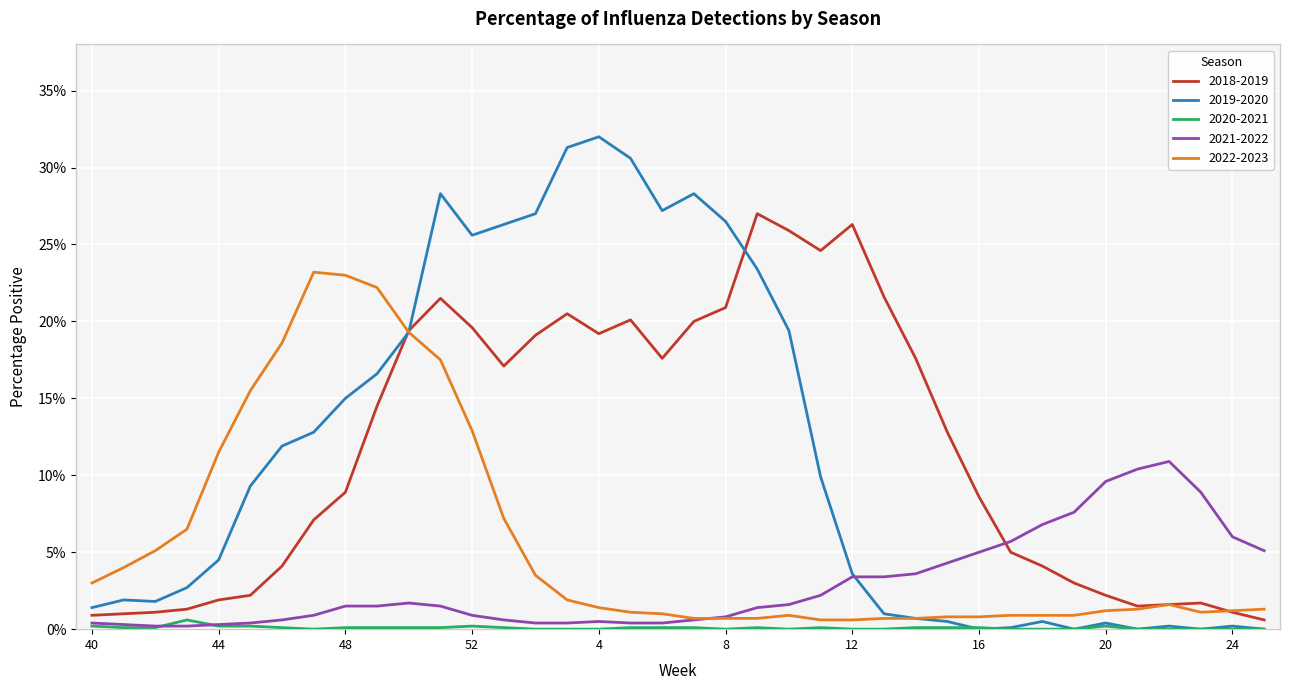

At which category is the sum across all series the highest?

51